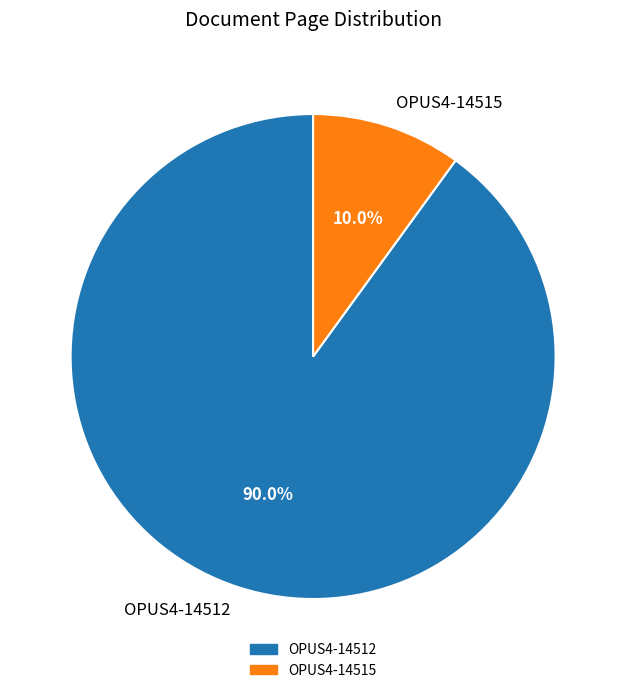

Rank the categories by value from lowest to highest.

OPUS4-14515, OPUS4-14512